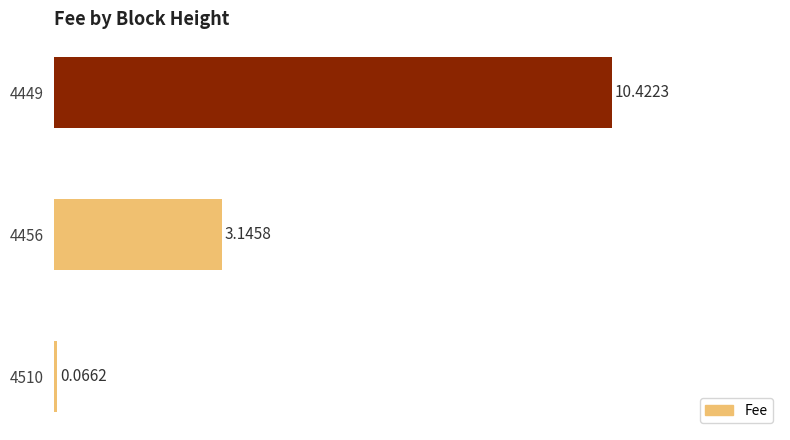

Where is the data nearest to the value 5?

4456